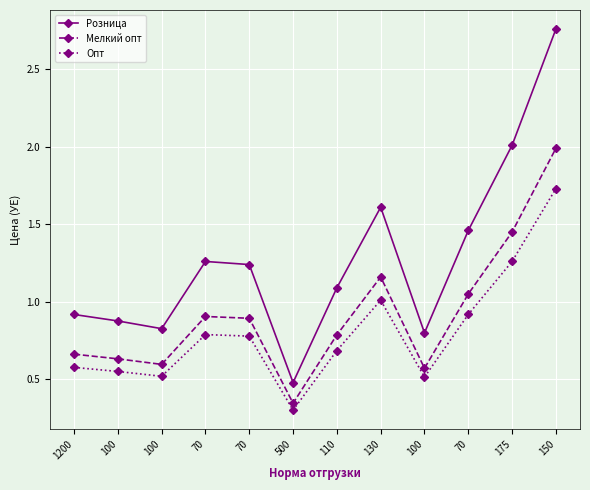

What is the value of the Опт point at the 8th from the left?

1.0